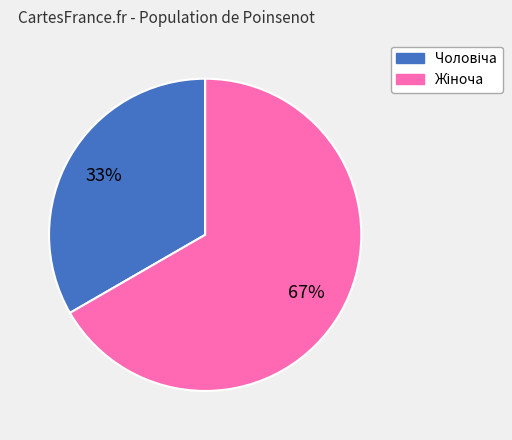

To the nearest percent, what is the average slice percentage?

50%